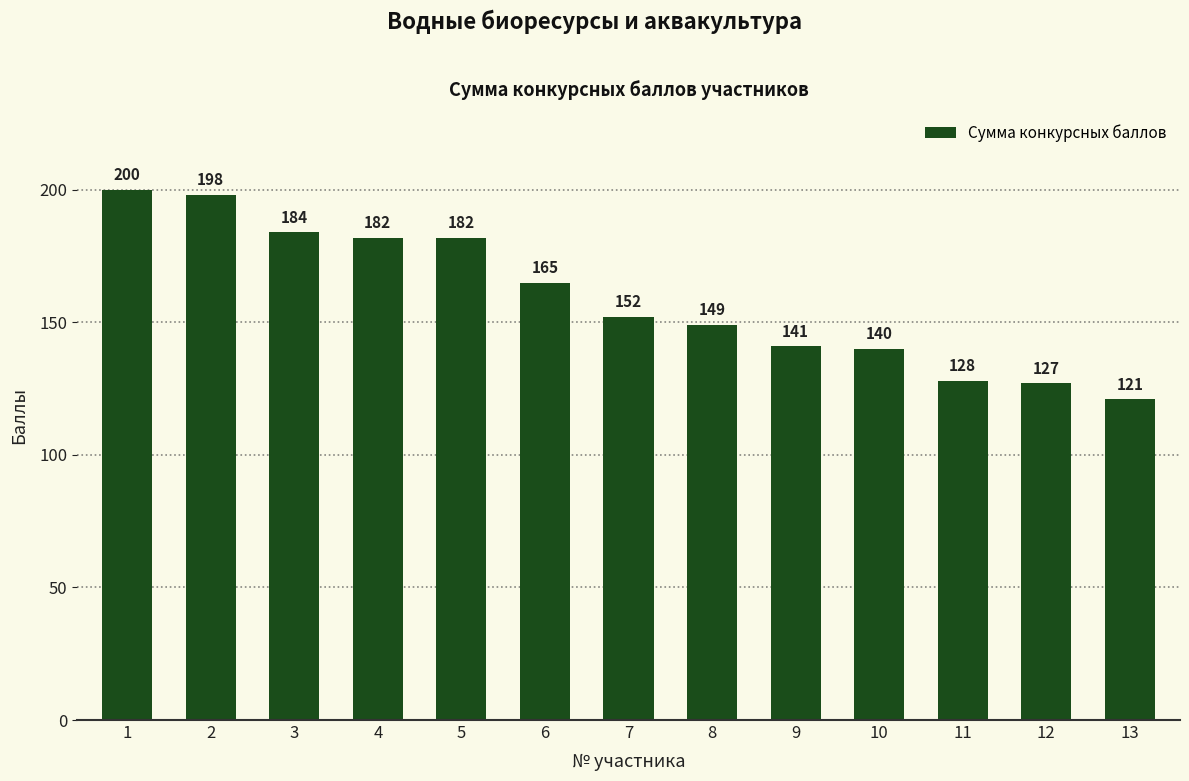

True or false: the data shows 152 at 7.

True